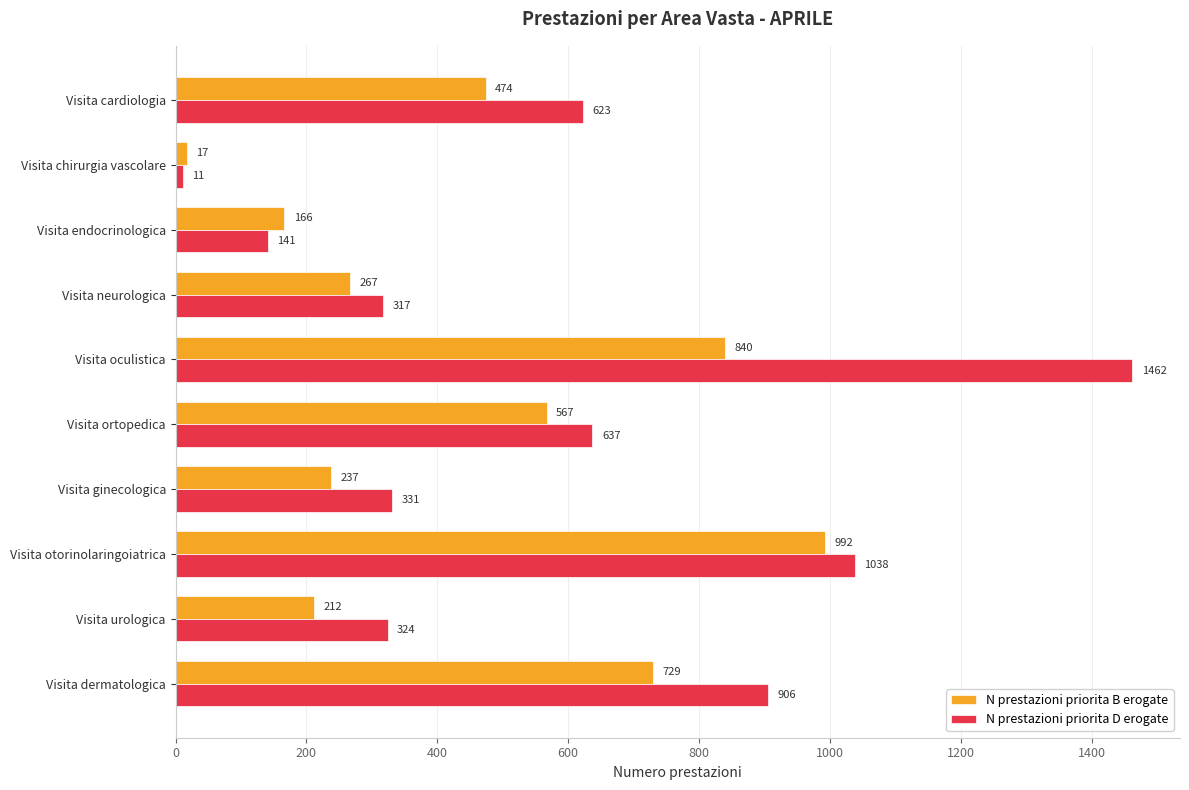

How many values in the N prestazioni priorita D erogate series are below 623?

5